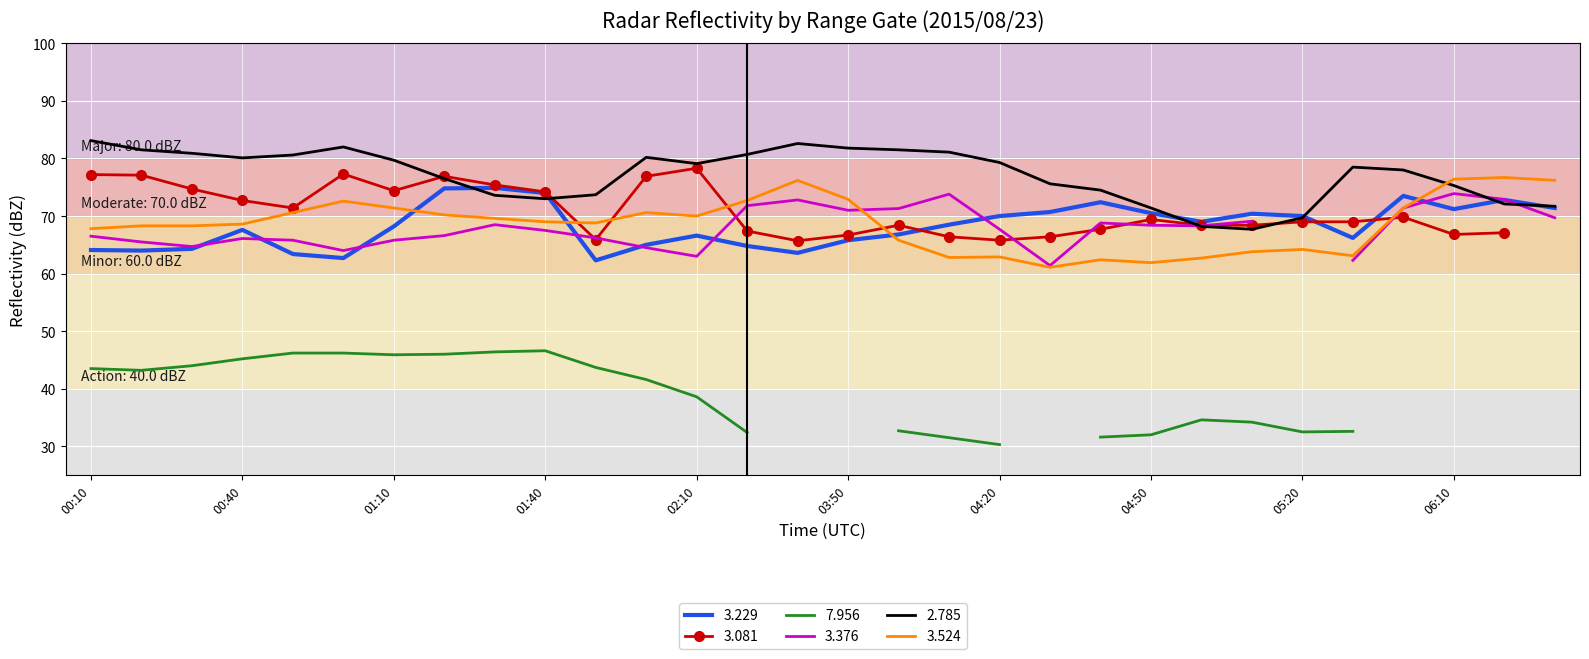

True or false: 3.524 and 3.229 intersect in this chart.

True